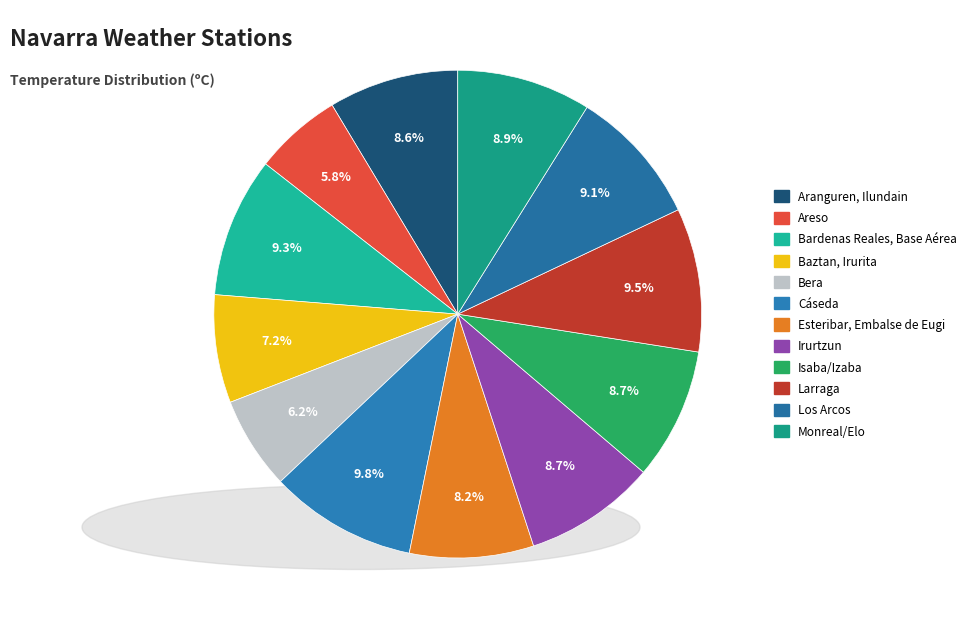

How many segments does this pie chart have?

12